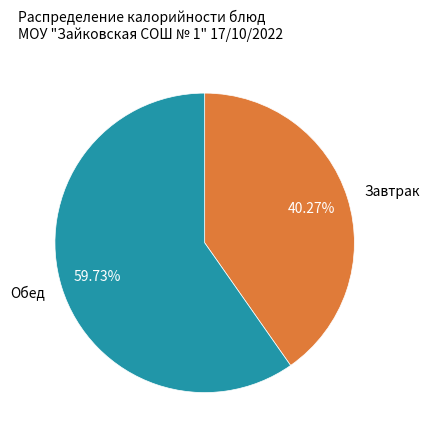

Combined, do Завтрак and Обед account for over 50%?

Yes